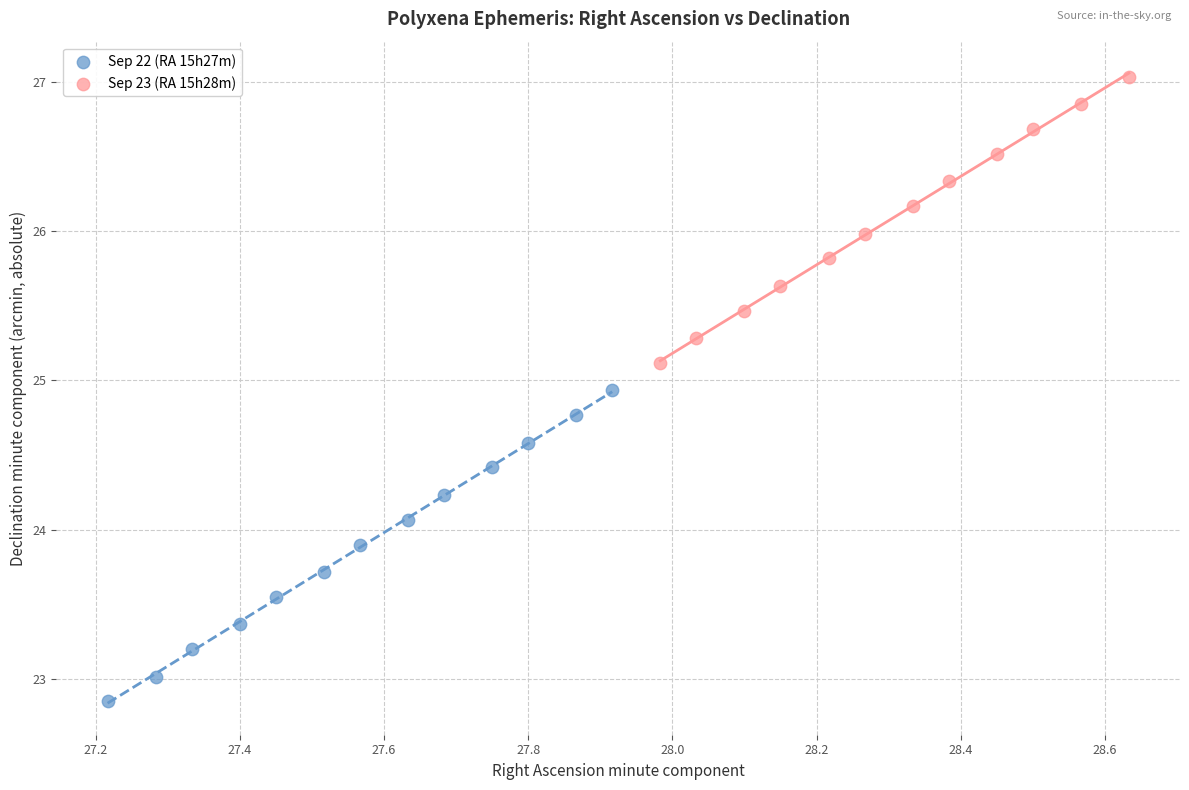

What are all the series names shown in the legend?

Sep 22 (RA 15h27m), Sep 23 (RA 15h28m)